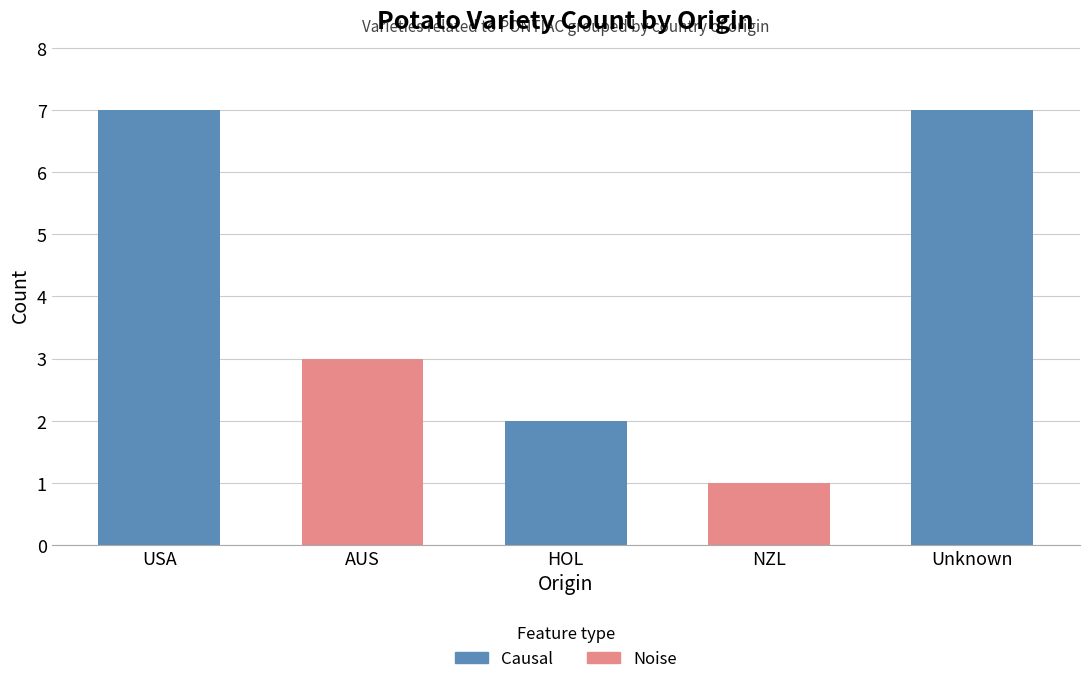

Are the bars grouped side by side (vs. stacked)?

No